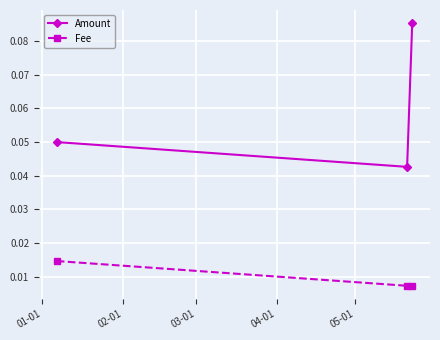

Which series has the largest total across all categories?

Amount